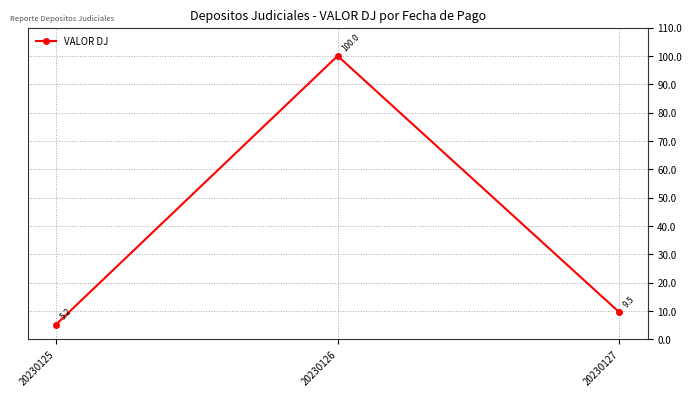

At which label is the value closest to 52?

20230127